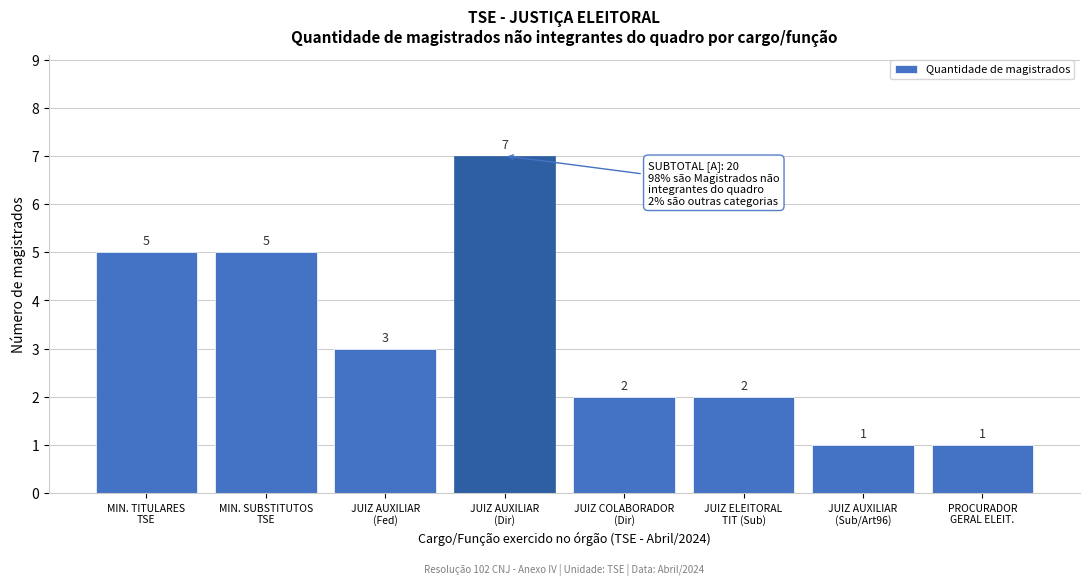

Reading right to left, what are all the values shown in this chart?

1	1	2	2	7	3	5	5